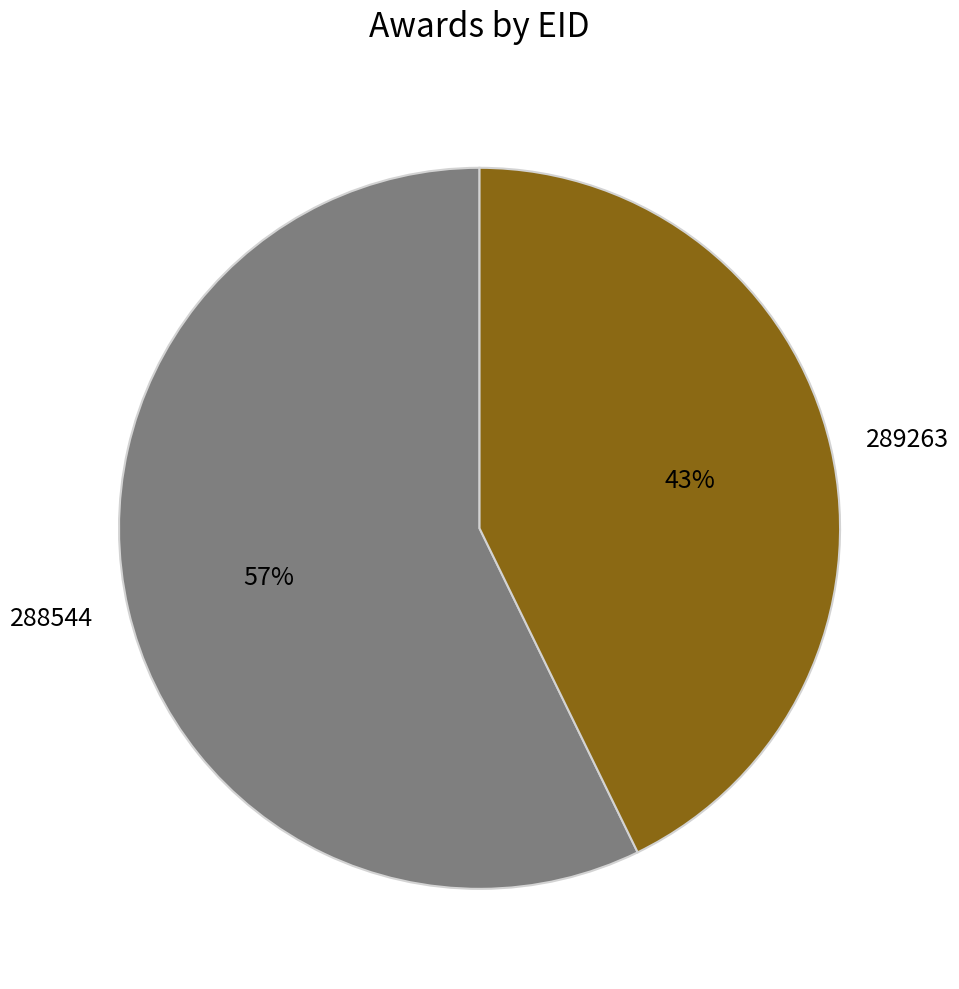

Is 288544 the majority of the pie?

Yes